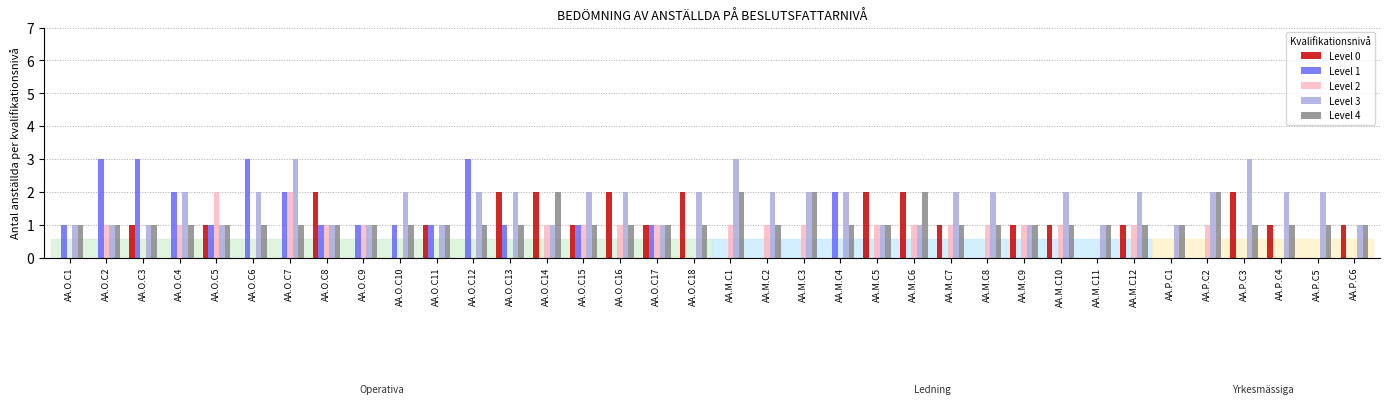

At which category is the sum across all series the highest?

AA.O.C7